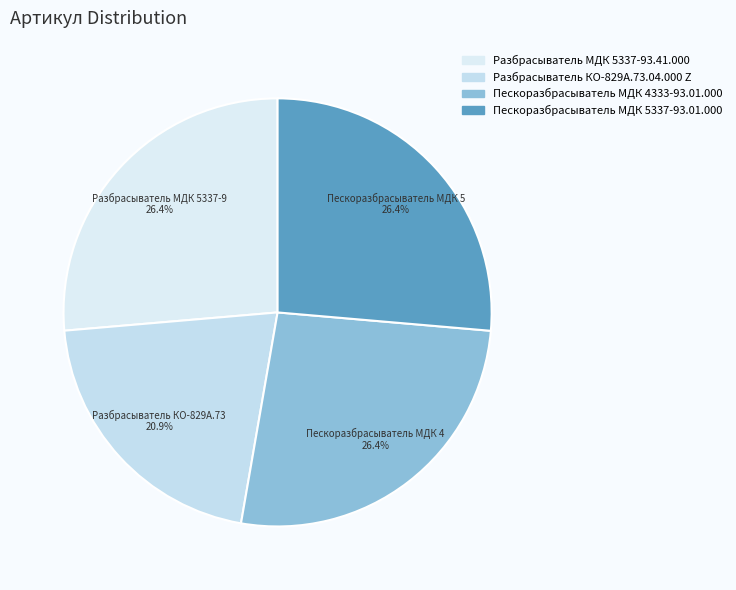

True or false: Пескоразбрасыватель МДК 4333-93.01.000 accounts for 26% of the total.

True